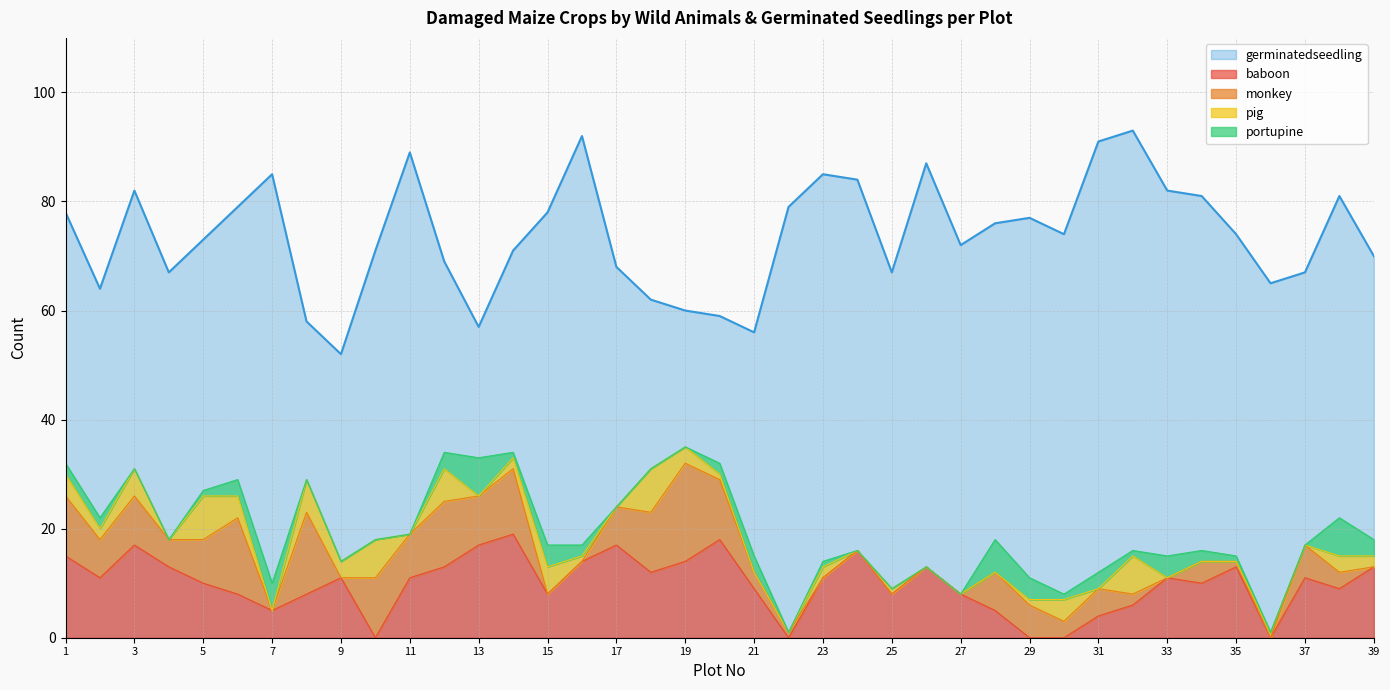

Which series changed the most between 8 and 13?

baboon